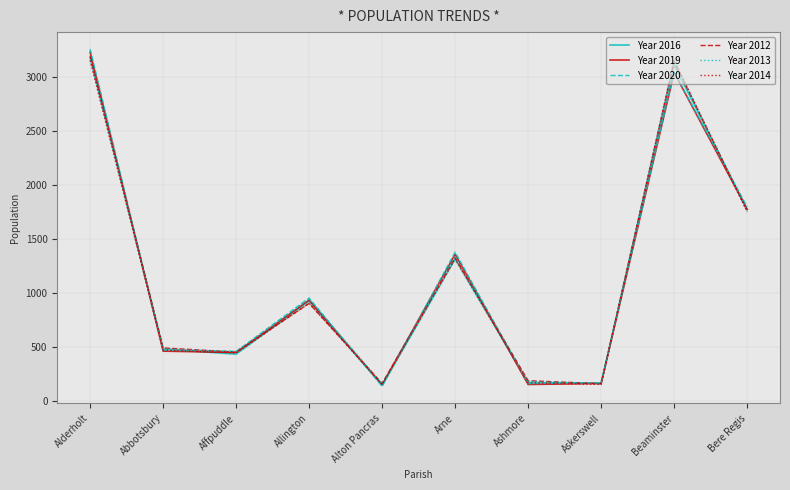

The Year 2020 series shows 159 at Ashmore. True or false?

True